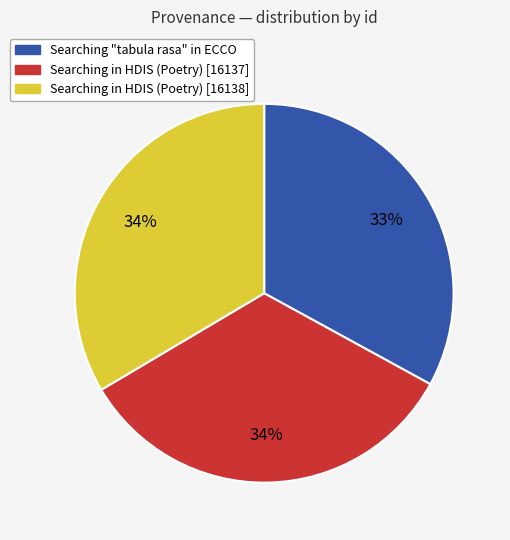

To the nearest percent, what percentage of the pie is Searching in HDIS (Poetry) [16137]?

34%